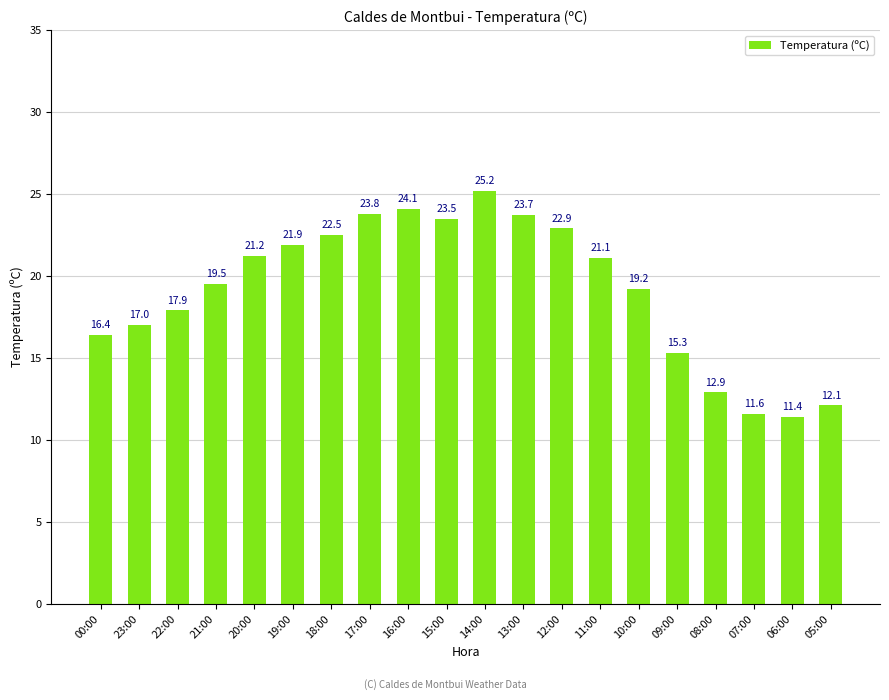

Reading left to right, extract all data points from this chart.

16.4	17.0	17.9	19.5	21.2	21.9	22.5	23.8	24.1	23.5	25.2	23.7	22.9	21.1	19.2	15.3	12.9	11.6	11.4	12.1